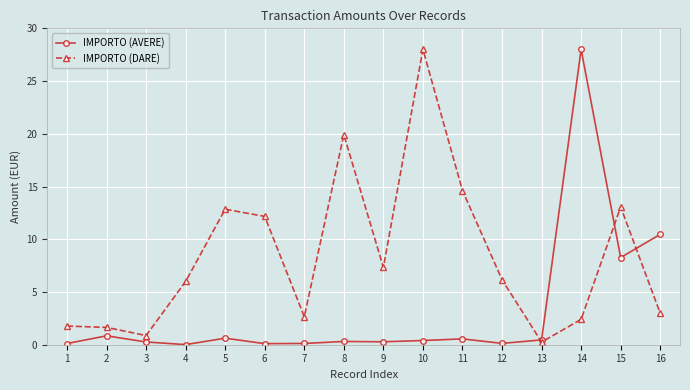

What are all the series names shown in the legend?

IMPORTO (AVERE), IMPORTO (DARE)